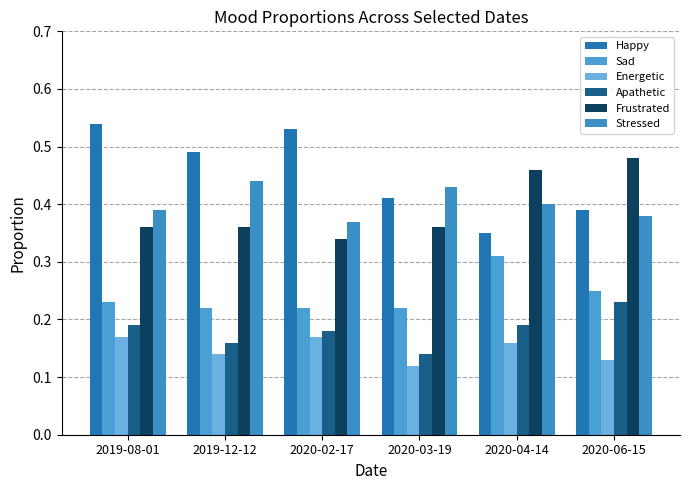

Count the number of categories in the chart.

6